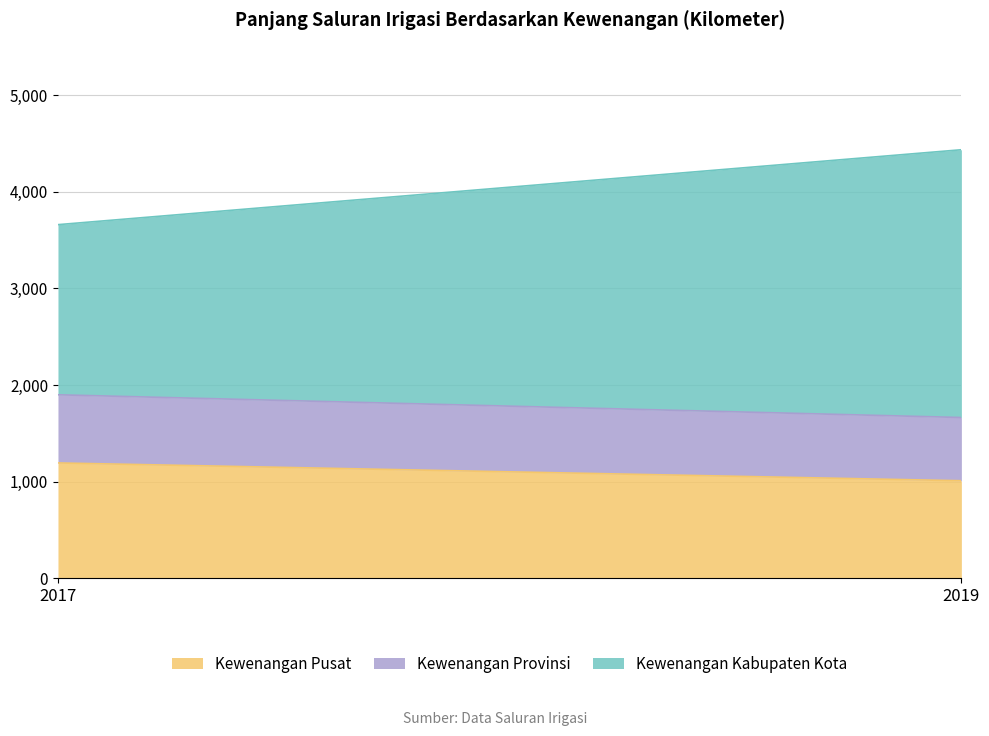

Is it true that Kewenangan Provinsi equals 301 at 2017?

False